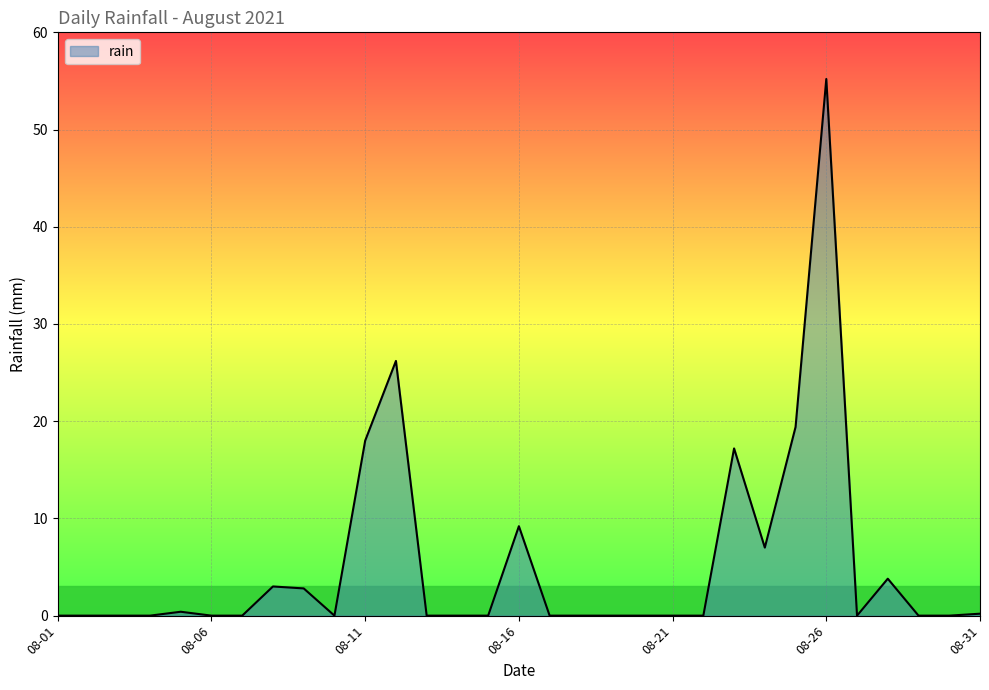

What is the difference between the maximum and minimum values?

55.2